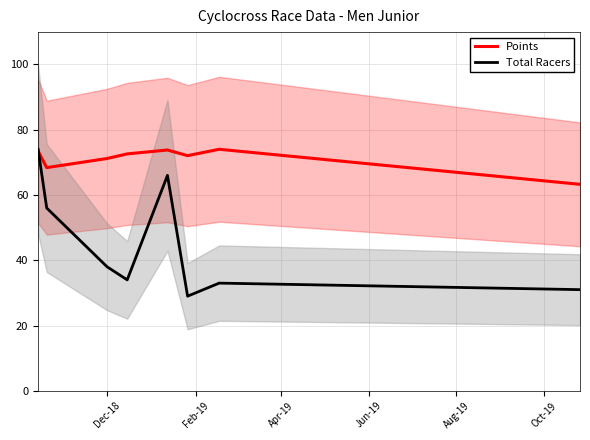

What is the maximum value for Points?

74.0